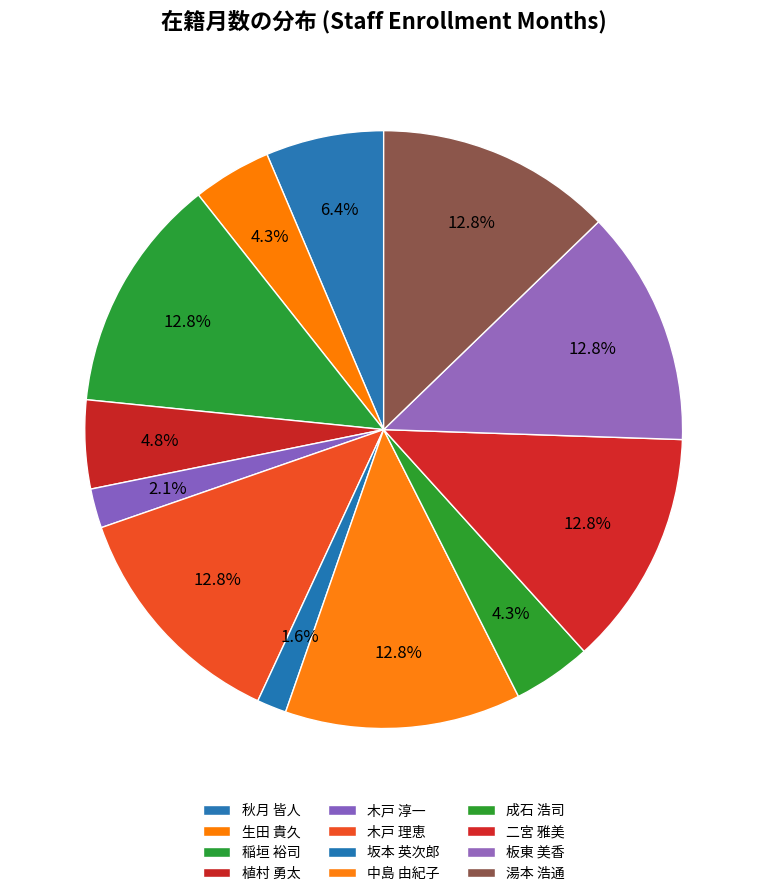

How many segments does this pie chart have?

12